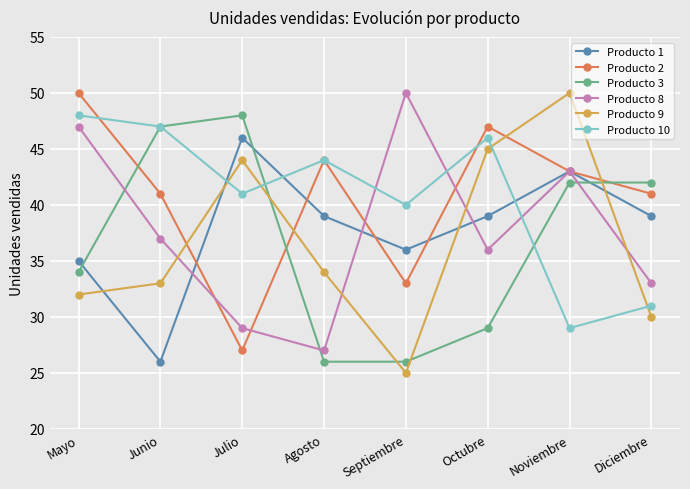

List the labels in order of Producto 10 value, smallest first.

Noviembre, Diciembre, Septiembre, Julio, Agosto, Octubre, Junio, Mayo